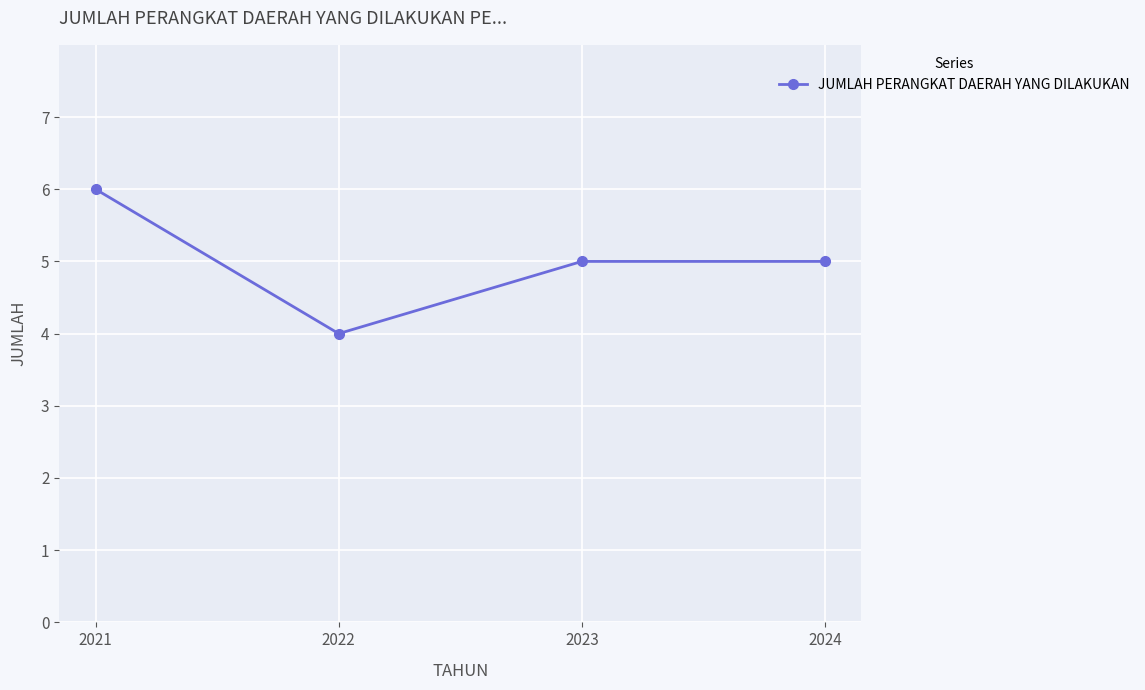

Reading right to left, extract all data points from this chart.

5	5	4	6